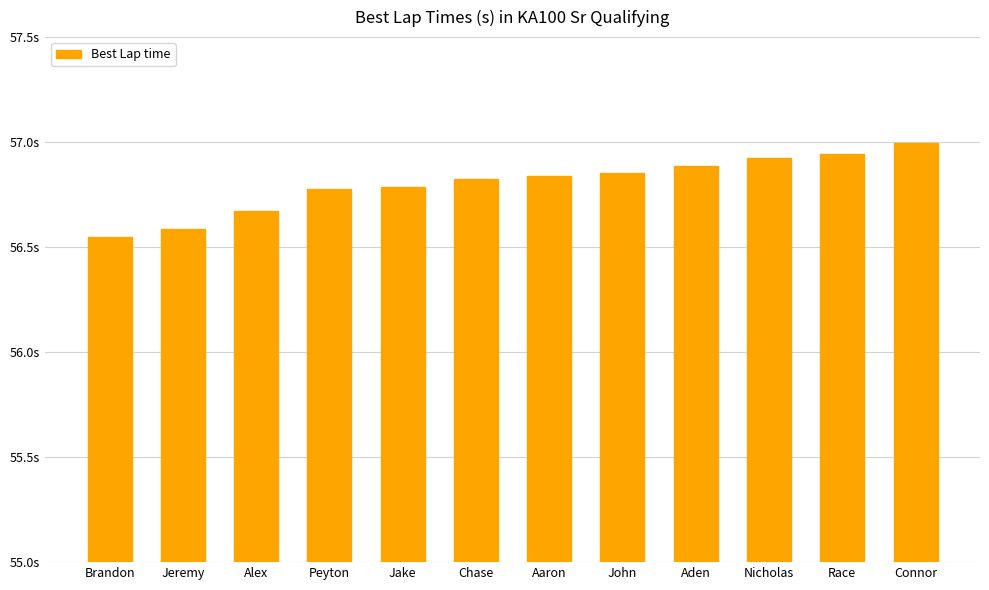

The chart shows a value of 56.8 at Jake. True or false?

True